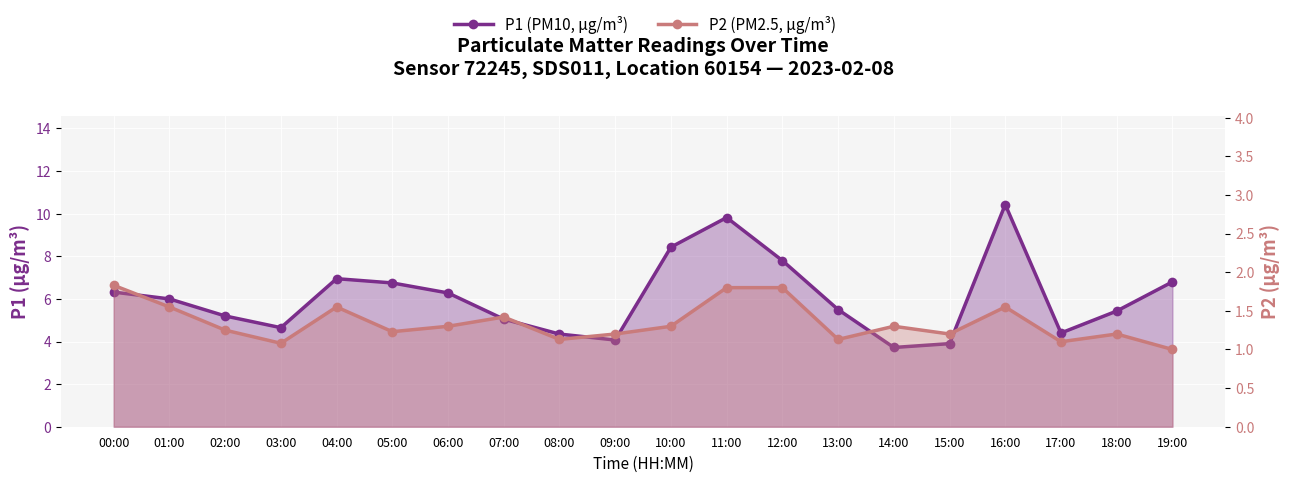

Is it true that P2 equals 1.8 at 11:00?

True